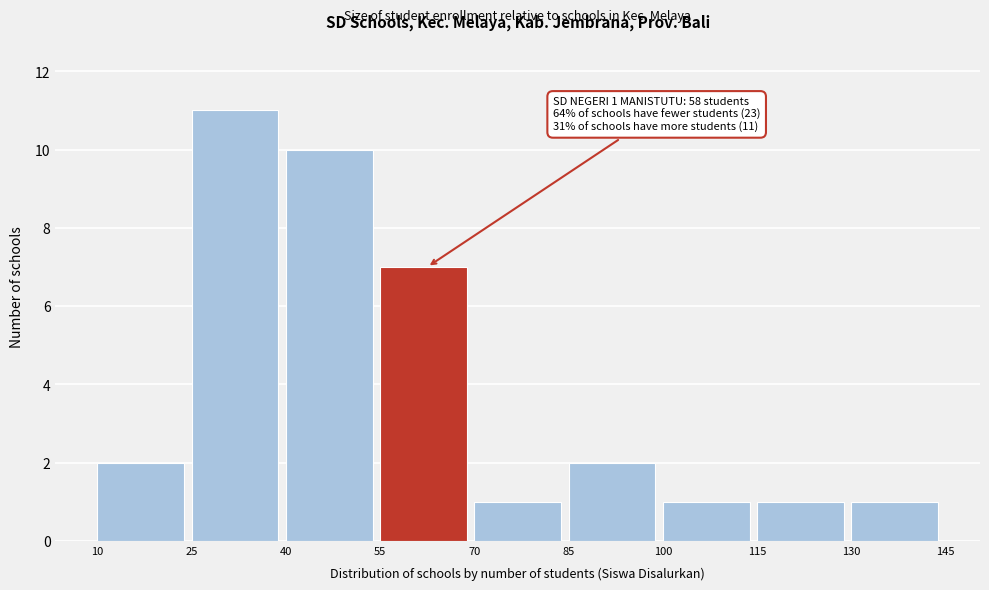

Which range on the x-axis has the tallest bar?

25 to 40